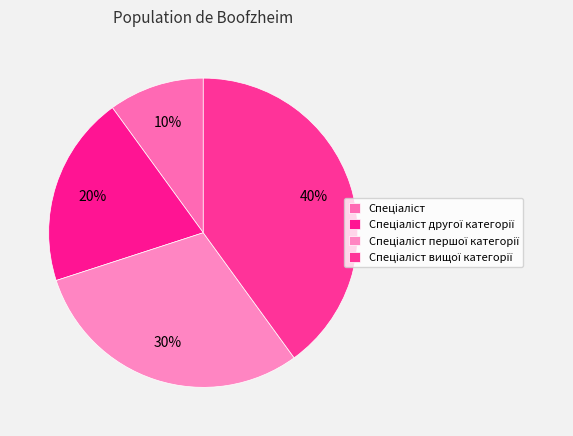

Count the number of slices in the pie.

4